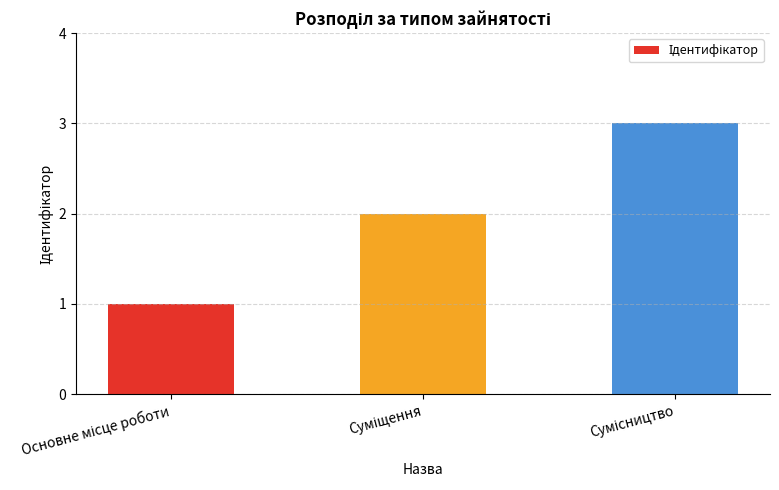

What is the sum of all values?

6